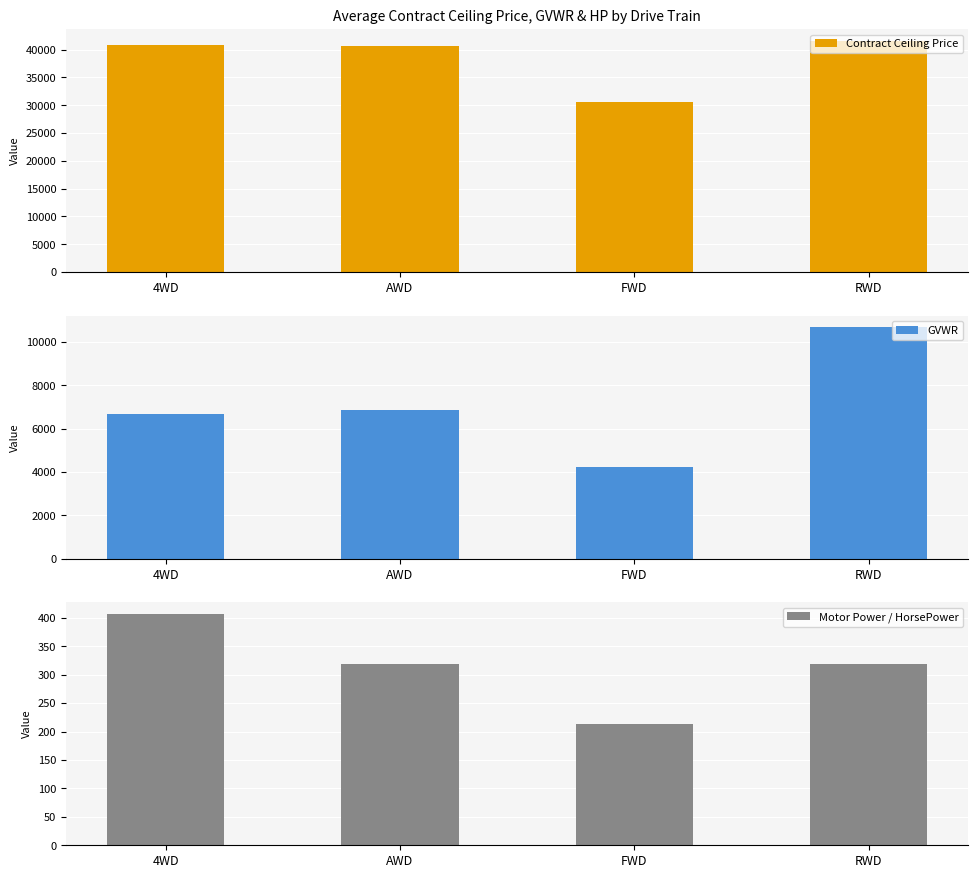

List the labels in order of GVWR value, largest first.

RWD, AWD, 4WD, FWD